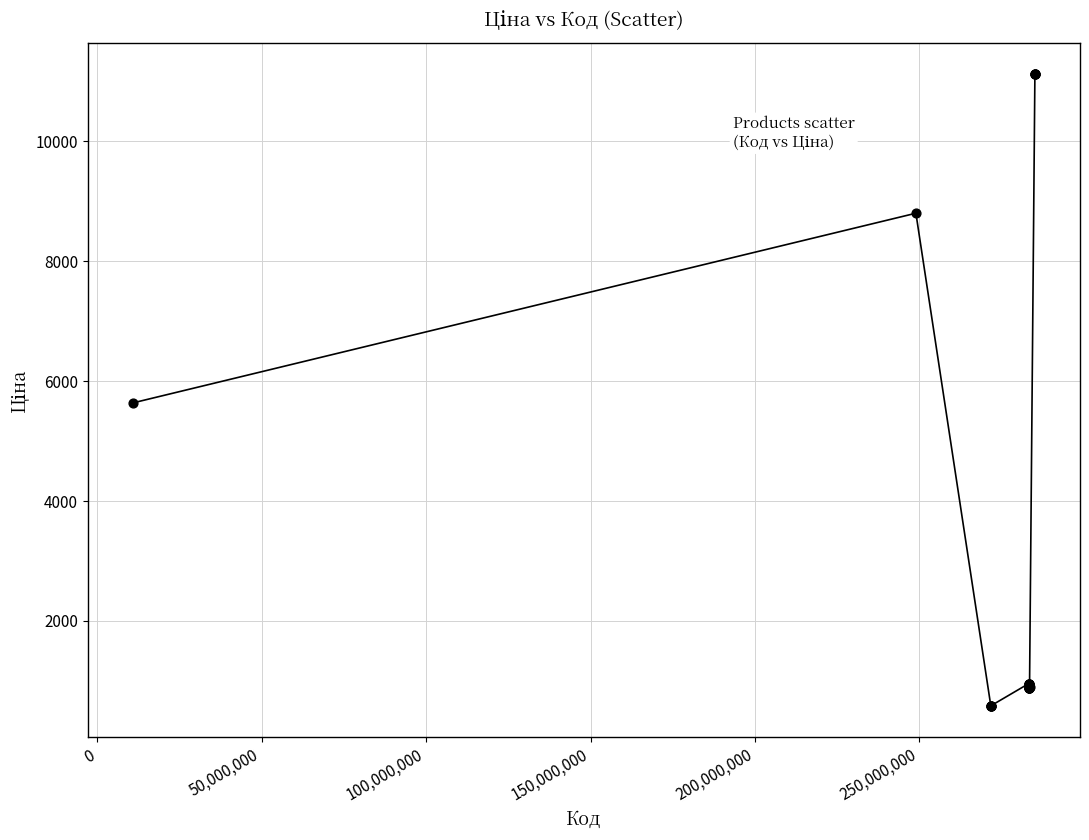

What Y value in the scatter plot is closest to 5849?

5636.0